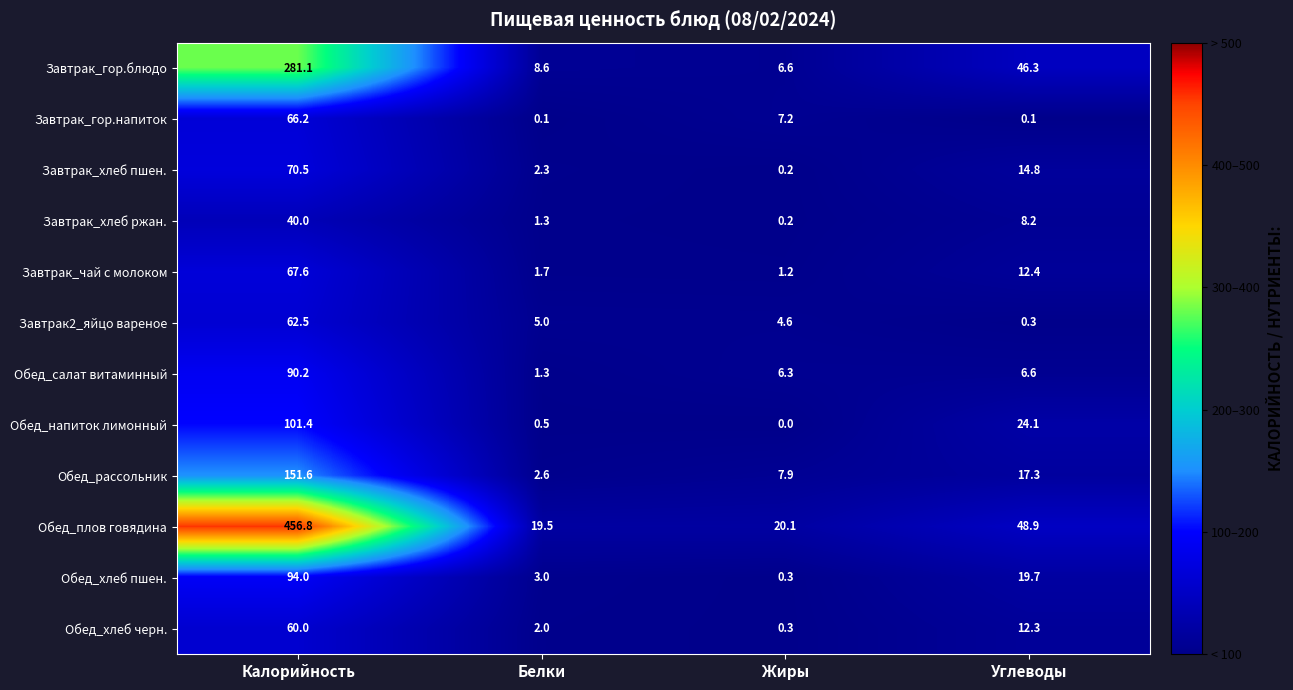

Between Белки and Жиры, which series saw the biggest shift?

Завтрак_гор.напиток